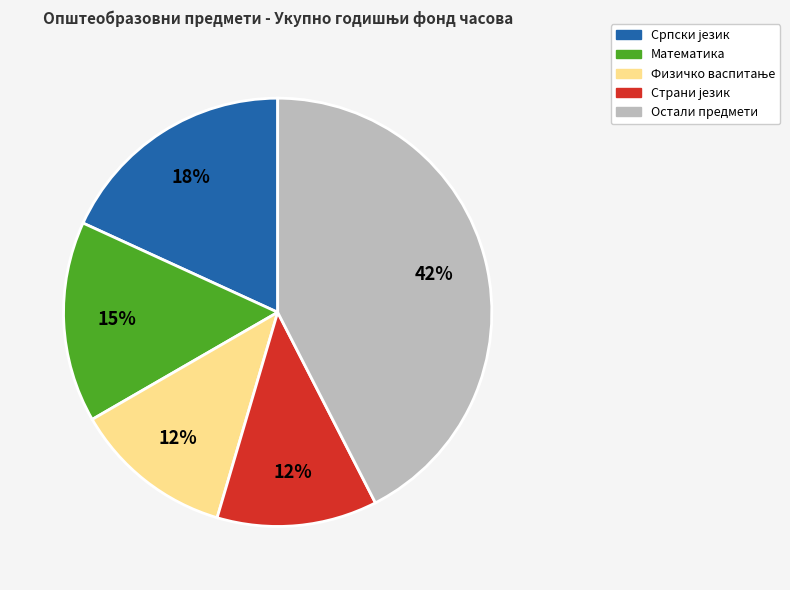

Is there a majority slice in this chart?

No